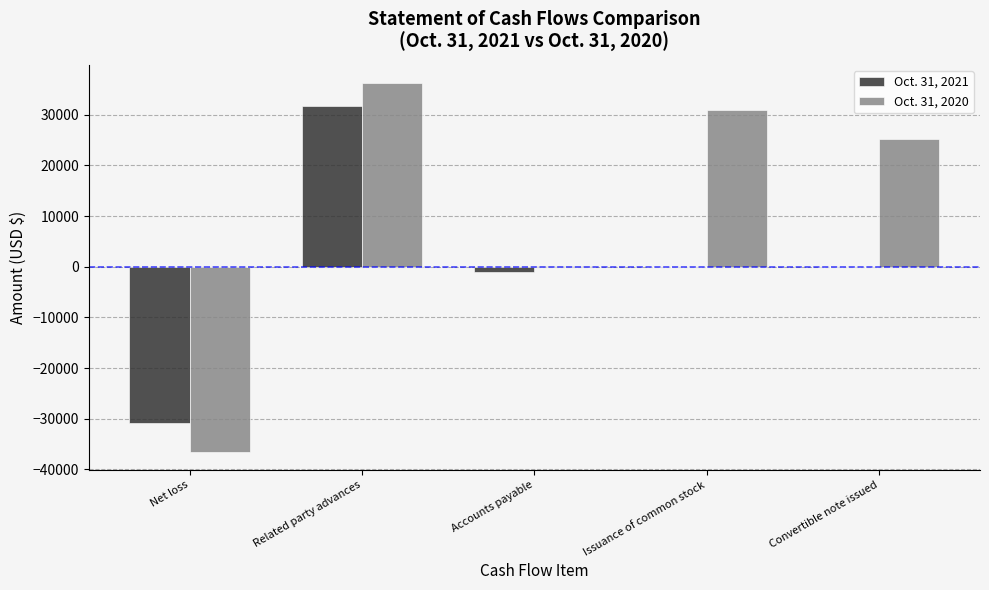

Between Net loss and Convertible note issued, which series saw the biggest shift?

Oct. 31, 2020